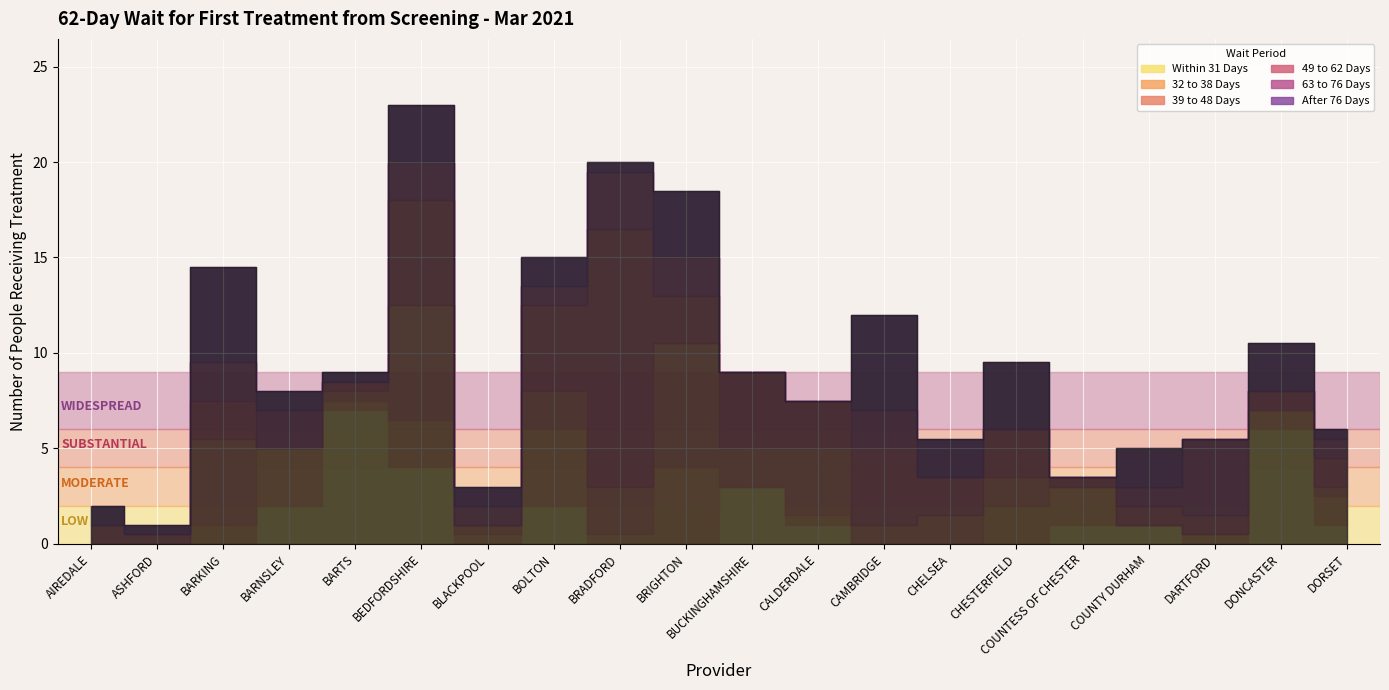

List the series in order of their peak value, highest first.

49 to 62 Days, Within 31 Days, 39 to 48 Days, After 76 Days, 32 to 38 Days, 63 to 76 Days